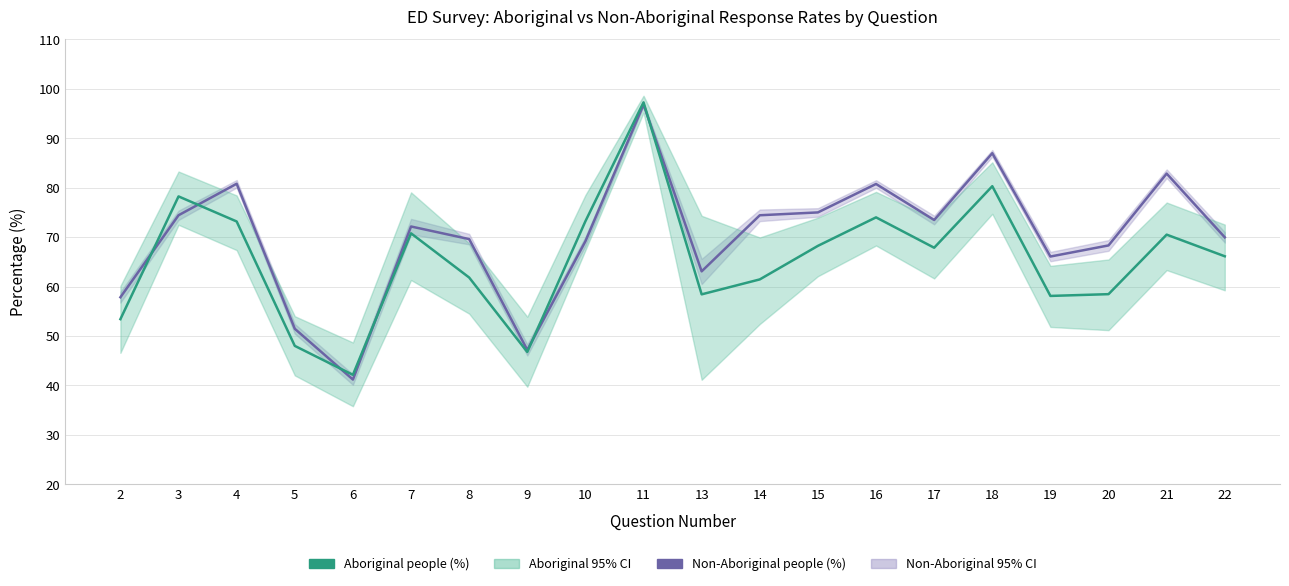

Count the number of data series in this chart.

2